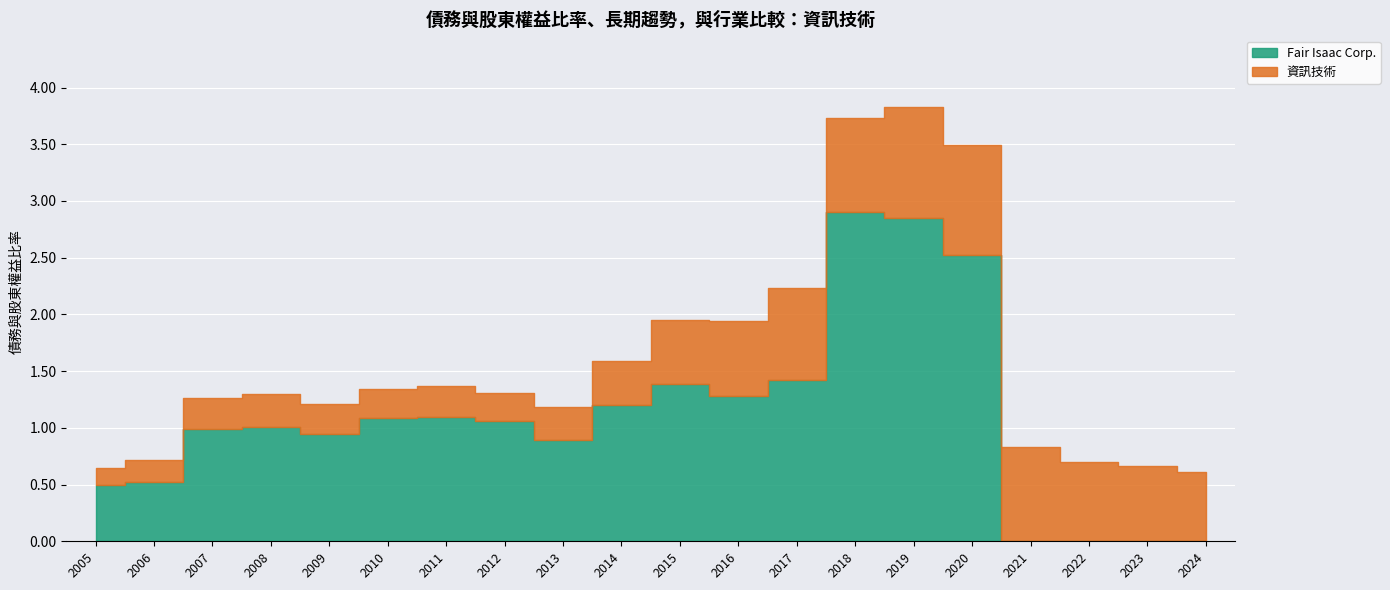

What is the sum of all values?

21.7